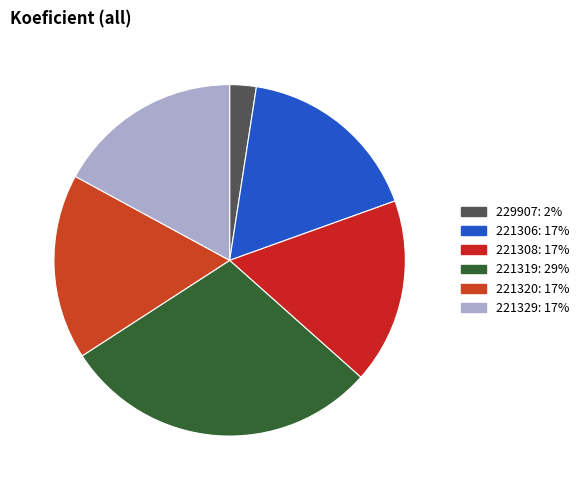

Is it true that 221320 is 17% of the pie?

True